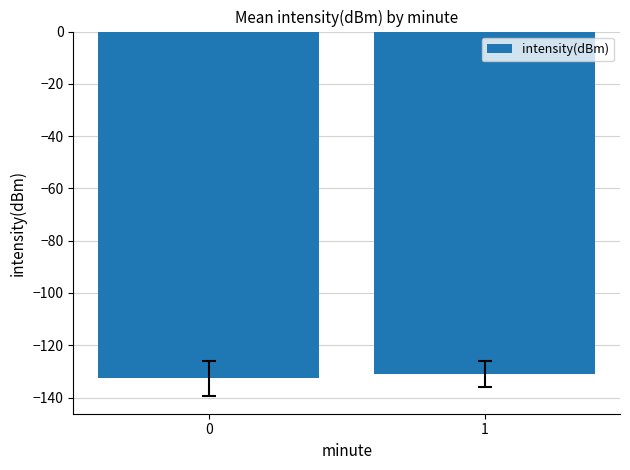

List the labels in order of value, smallest first.

0, 1